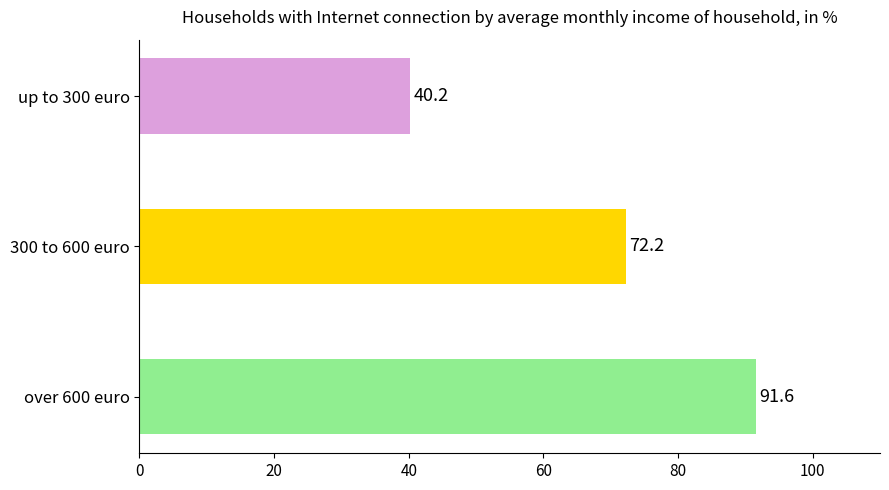

Rank the categories by value from highest to lowest.

over 600 euro, 300 to 600 euro, up to 300 euro